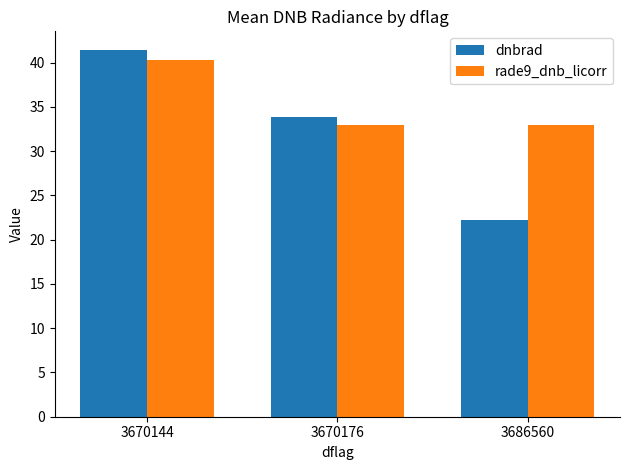

Which series has the largest total across all categories?

rade9_dnb_licorr